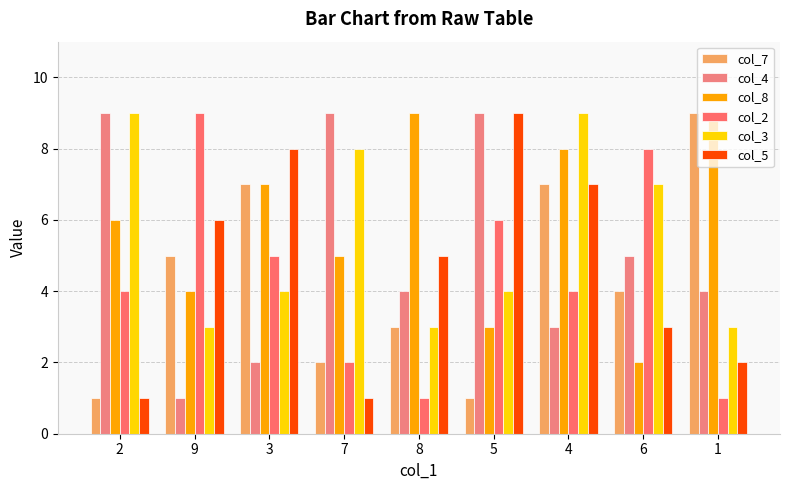

Which series has the largest total across all categories?

col_8